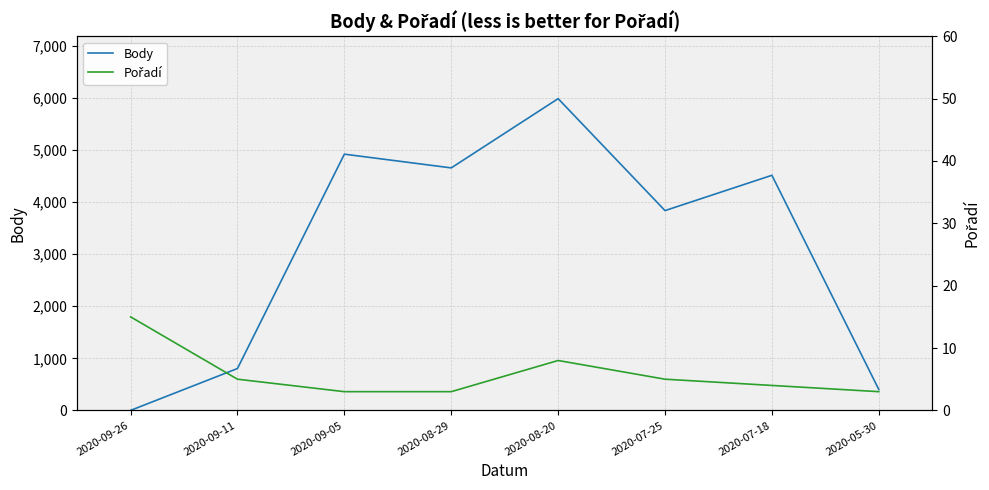

Reading left to right, what are all the values shown in this chart?

Body: 2020-09-26=0	2020-09-11=804	2020-09-05=4921	2020-08-29=4657	2020-08-20=5987	2020-07-25=3837	2020-07-18=4515	2020-05-30=402
Pořadí: 2020-09-26=15	2020-09-11=5	2020-09-05=3	2020-08-29=3	2020-08-20=8	2020-07-25=5	2020-07-18=4	2020-05-30=3